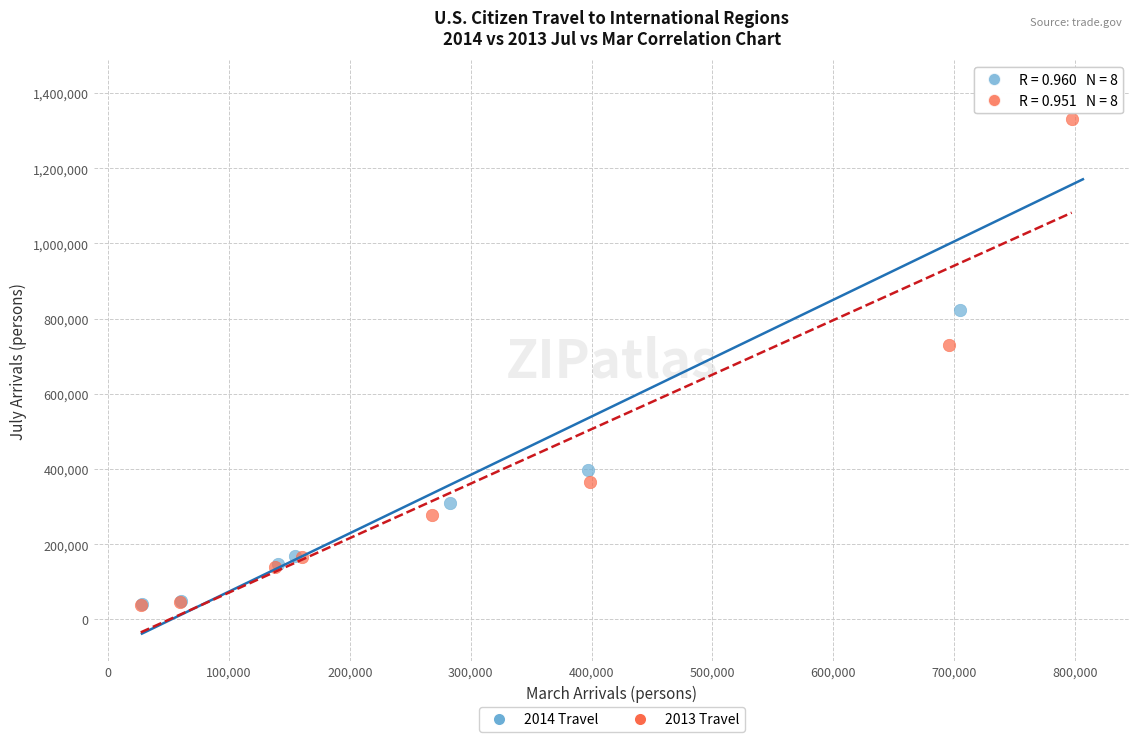

Which series contains the highest Y value?

2014 Travel